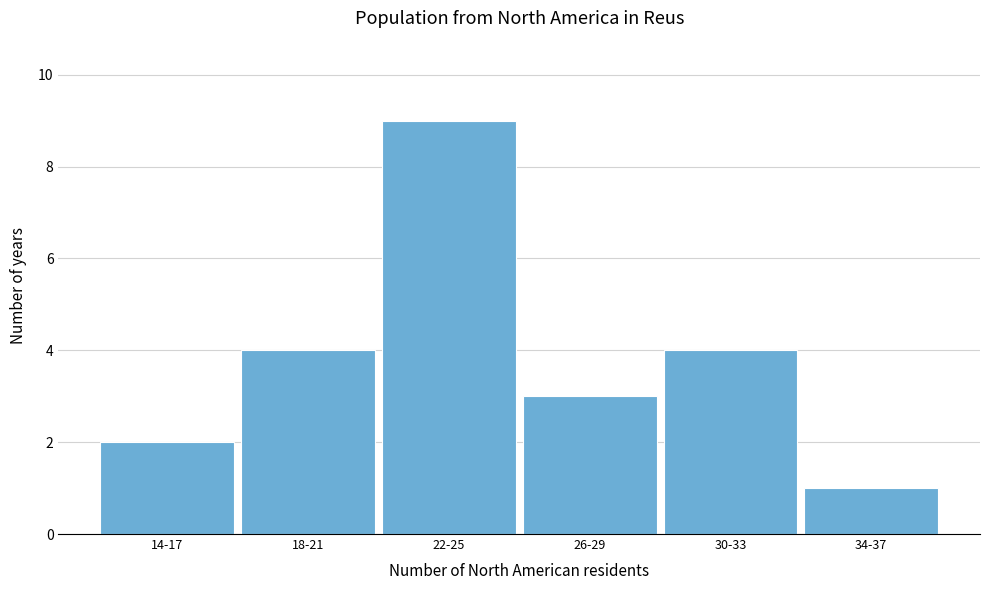

Reading left to right, list all the values displayed in this chart.

14-17=2	18-21=4	22-25=9	26-29=3	30-33=4	34-37=1